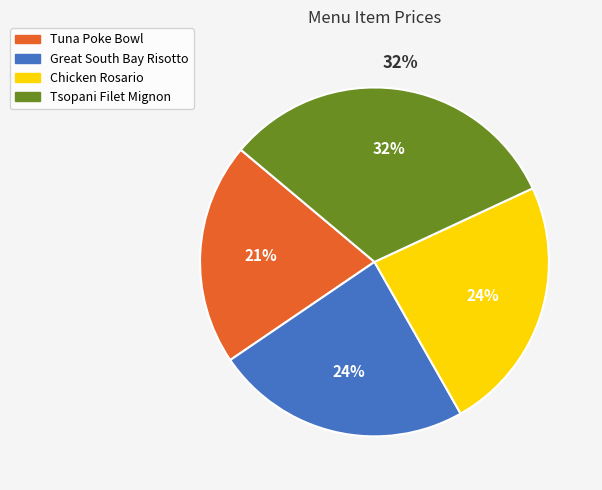

Is it true that Tuna Poke Bowl is 21% of the pie?

True